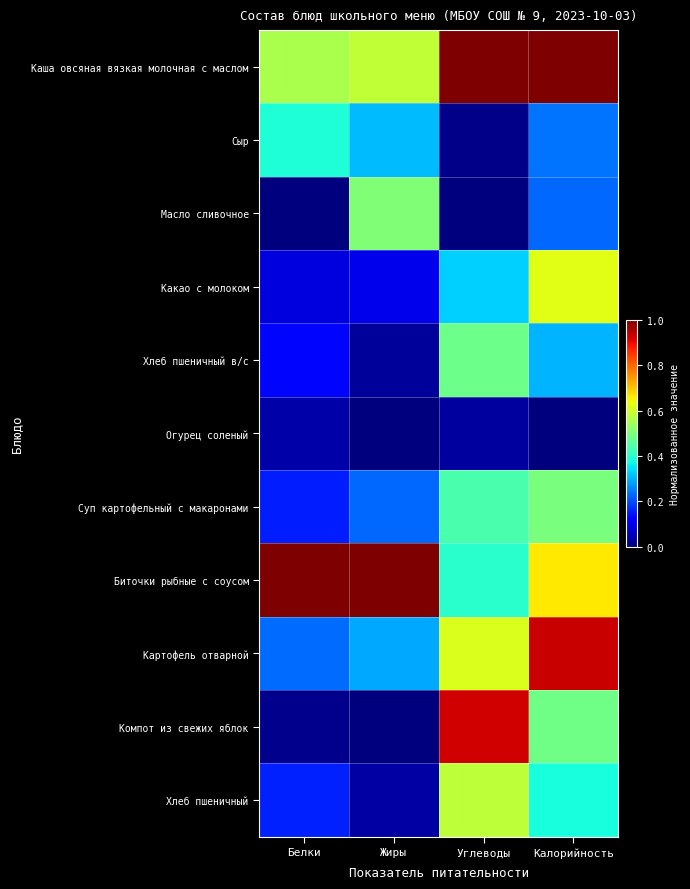

Reading right to left, what are all the values shown in this chart?

Каша овсяная вязкая молочная с маслом: Калорийность=1.0	Углеводы=1.0	Жиры=0.6	Белки=0.6
Сыр: Калорийность=0.2	Углеводы=0.0	Жиры=0.3	Белки=0.4
Масло сливочное: Калорийность=0.2	Углеводы=0.0	Жиры=0.5	Белки=0.0
Какао с молоком: Калорийность=0.6	Углеводы=0.3	Жиры=0.1	Белки=0.1
Хлеб пшеничный в/с: Калорийность=0.3	Углеводы=0.5	Жиры=0.0	Белки=0.1
Огурец соленый: Калорийность=0.0	Углеводы=0.0	Жиры=0.0	Белки=0.0
Суп картофельный с макаронами: Калорийность=0.5	Углеводы=0.4	Жиры=0.2	Белки=0.2
Биточки рыбные с соусом: Калорийность=0.7	Углеводы=0.4	Жиры=1.0	Белки=1.0
Картофель отварной: Калорийность=0.9	Углеводы=0.6	Жиры=0.3	Белки=0.2
Компот из свежих яблок: Калорийность=0.5	Углеводы=0.9	Жиры=0.0	Белки=0.0
Хлеб пшеничный: Калорийность=0.4	Углеводы=0.6	Жиры=0.0	Белки=0.2